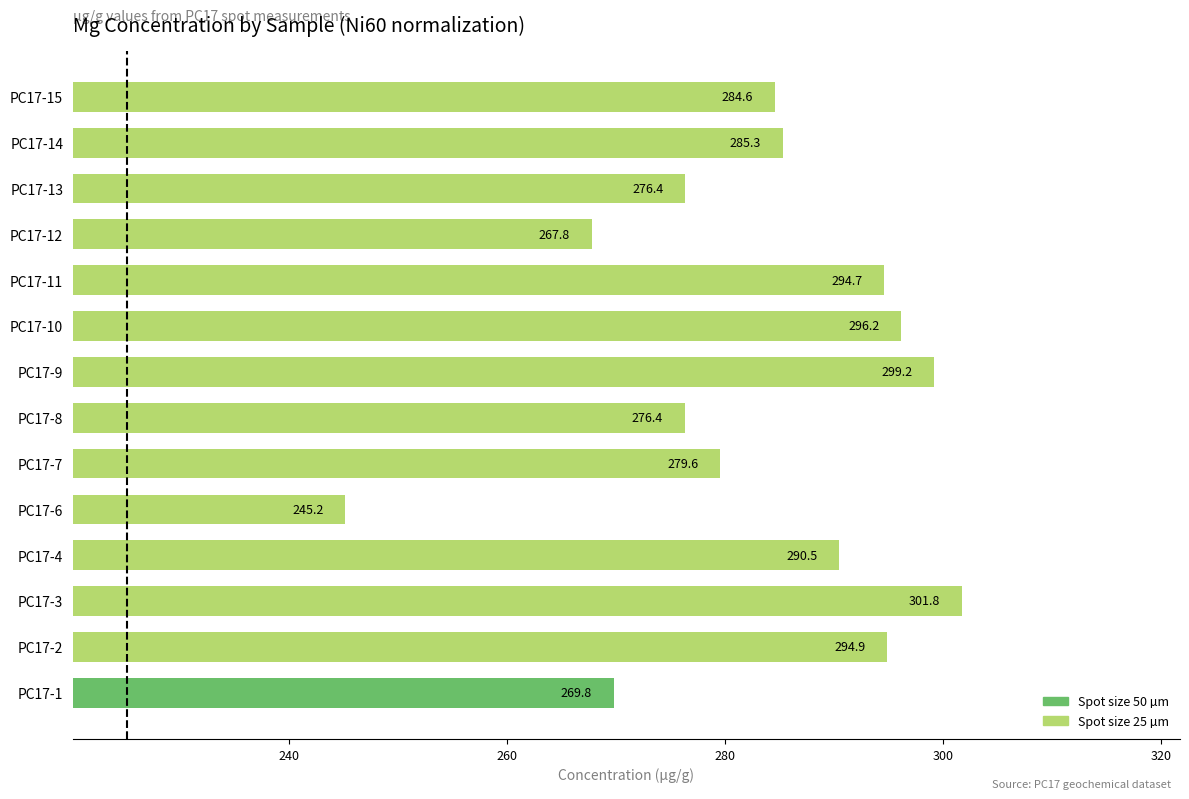

Is it true that the value at PC17-15 is 284.6?

True